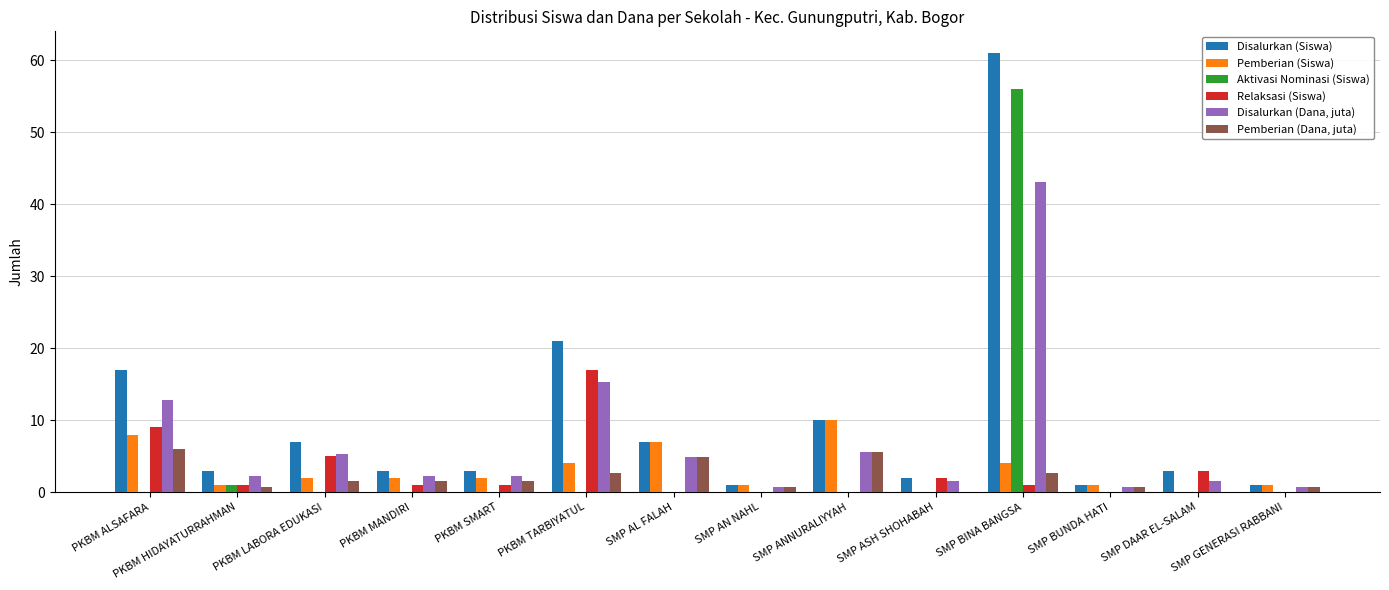

Which series has the largest total across all categories?

Disalurkan (Siswa)